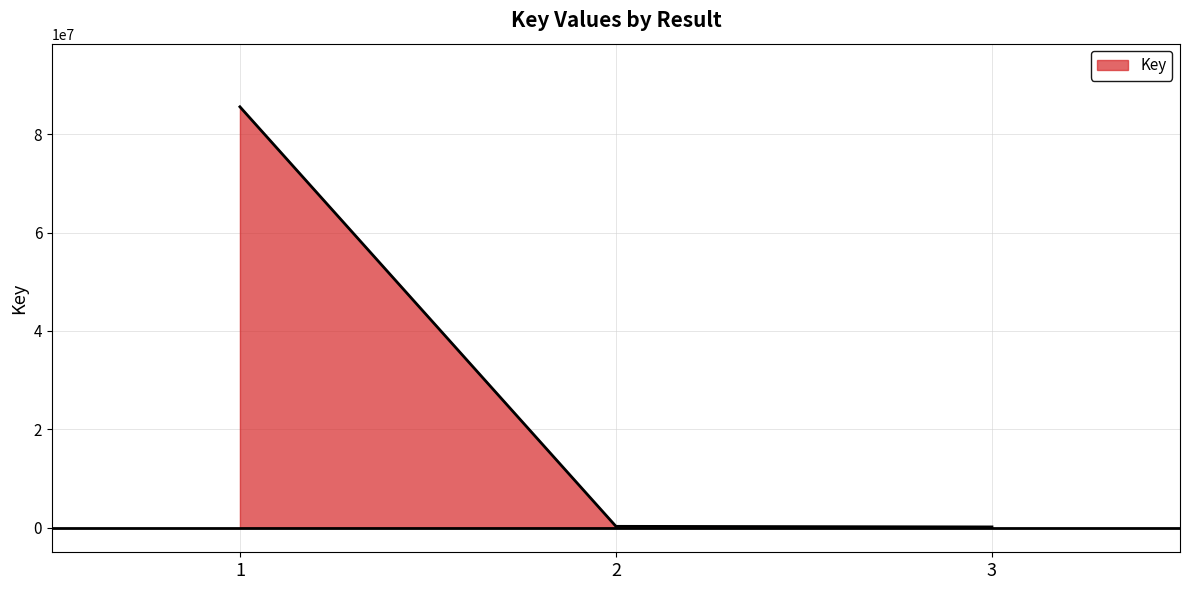

What is the sum of all values?

85984093